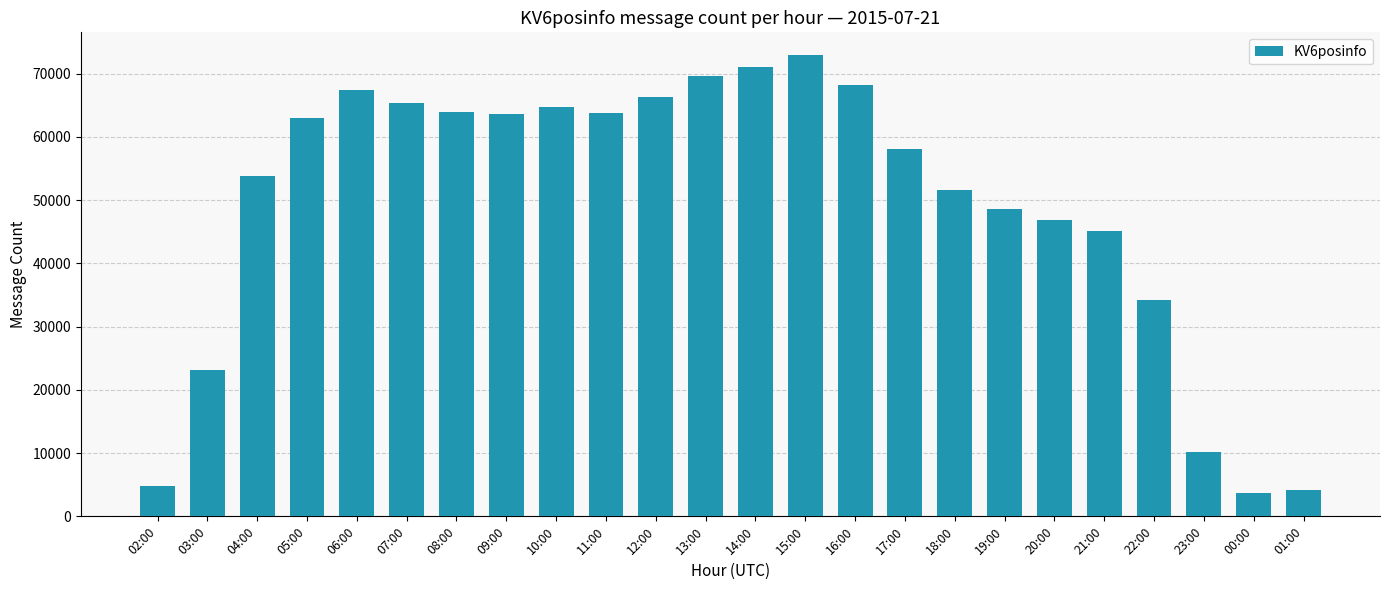

Approximately how many times larger is the value at 16:00 compared to 08:00?

1.1